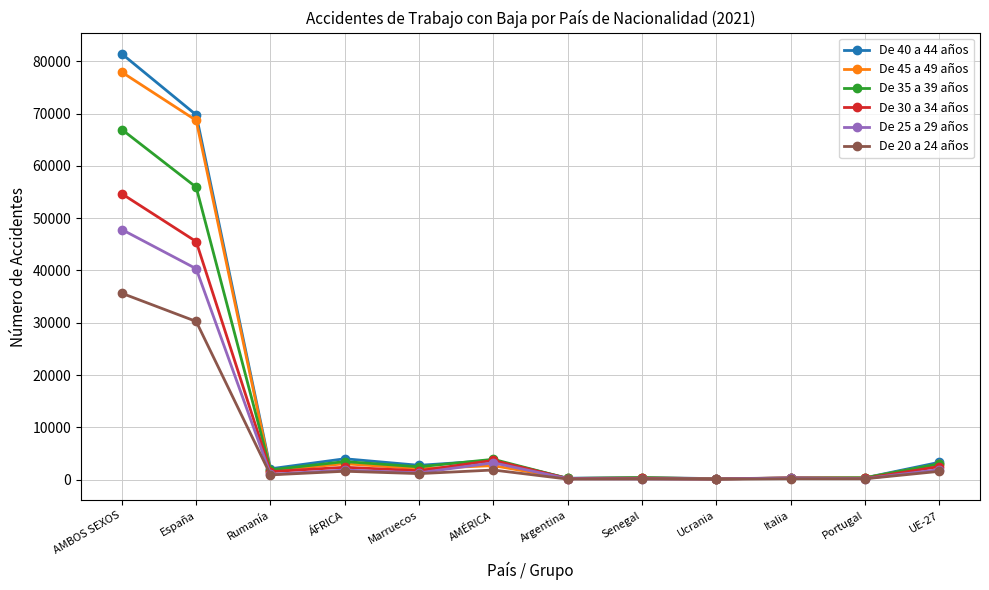

What is the label of the 5th point from the left?

Marruecos